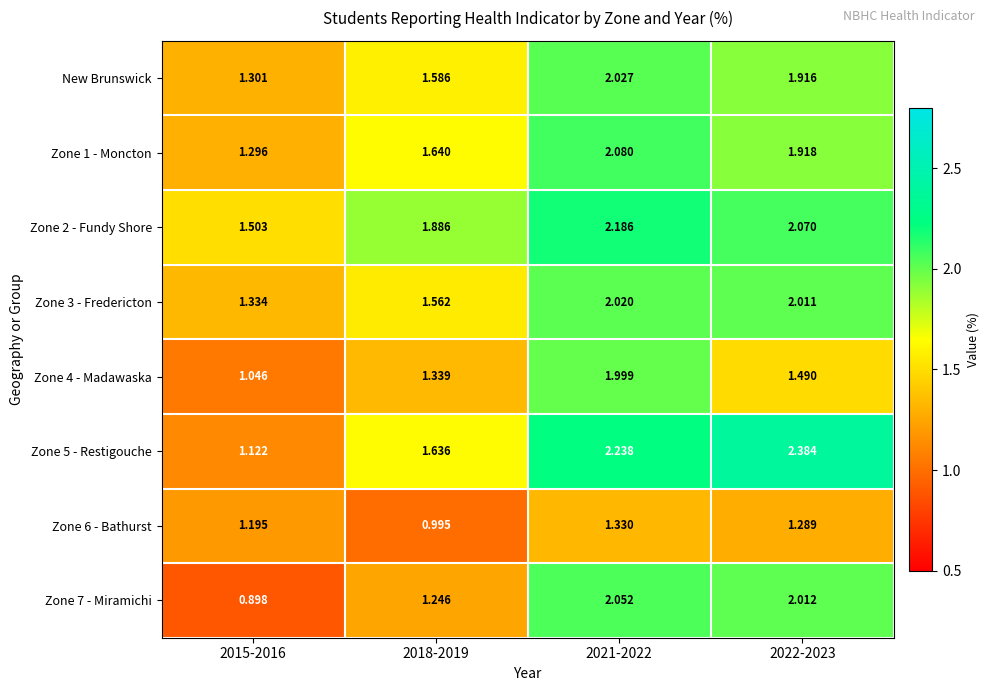

At how many categories does at least one series exceed 1?

4